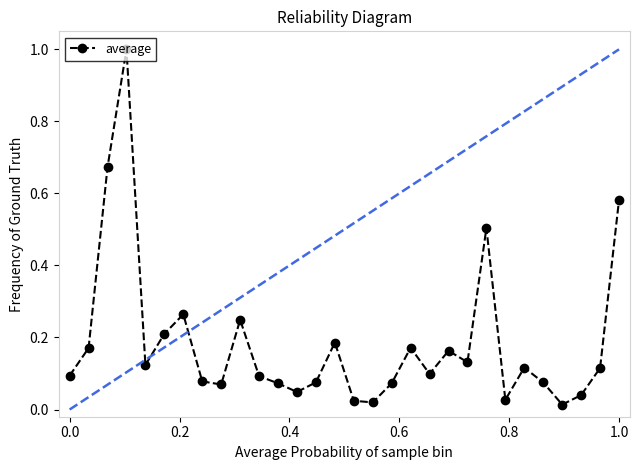

True or false: the data has more than 1 interior local peaks.

True